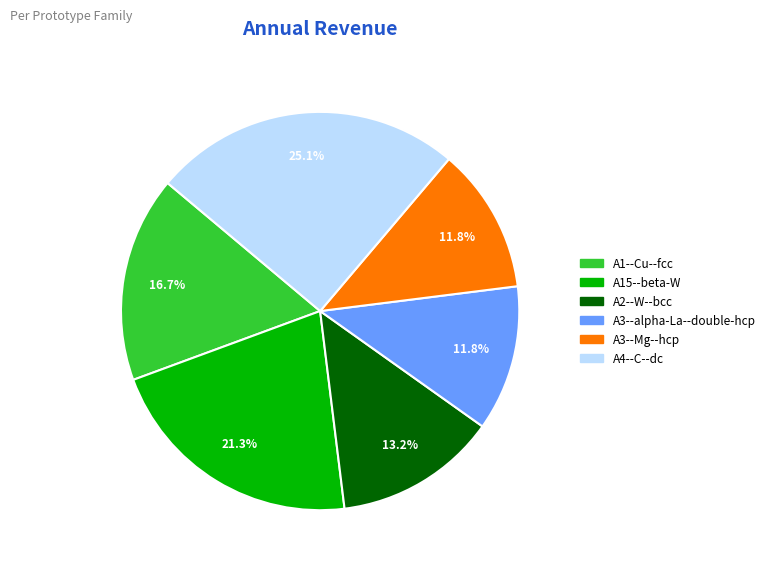

To the nearest percent, what portion does A3--Mg--hcp represent?

12%